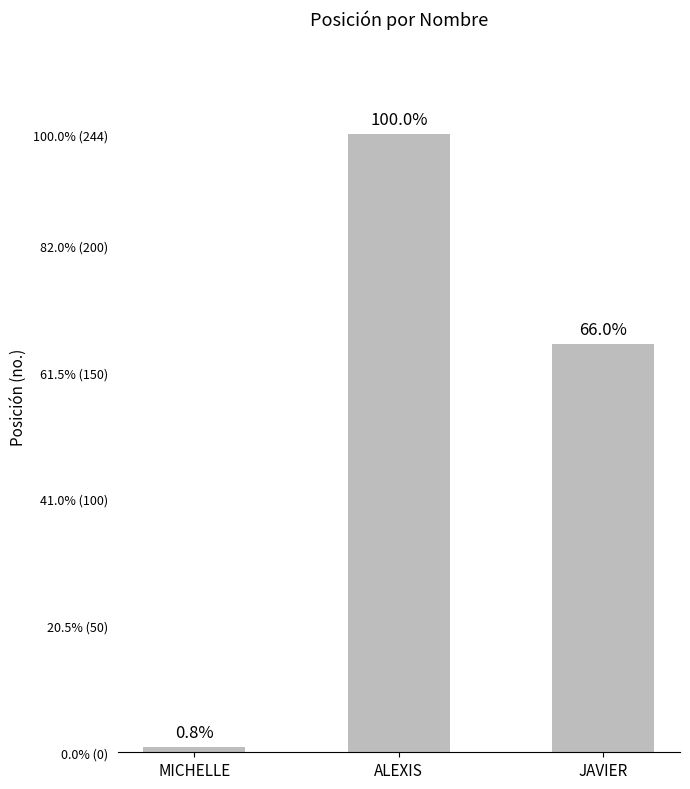

Rank the categories by value from lowest to highest.

MICHELLE, JAVIER, ALEXIS